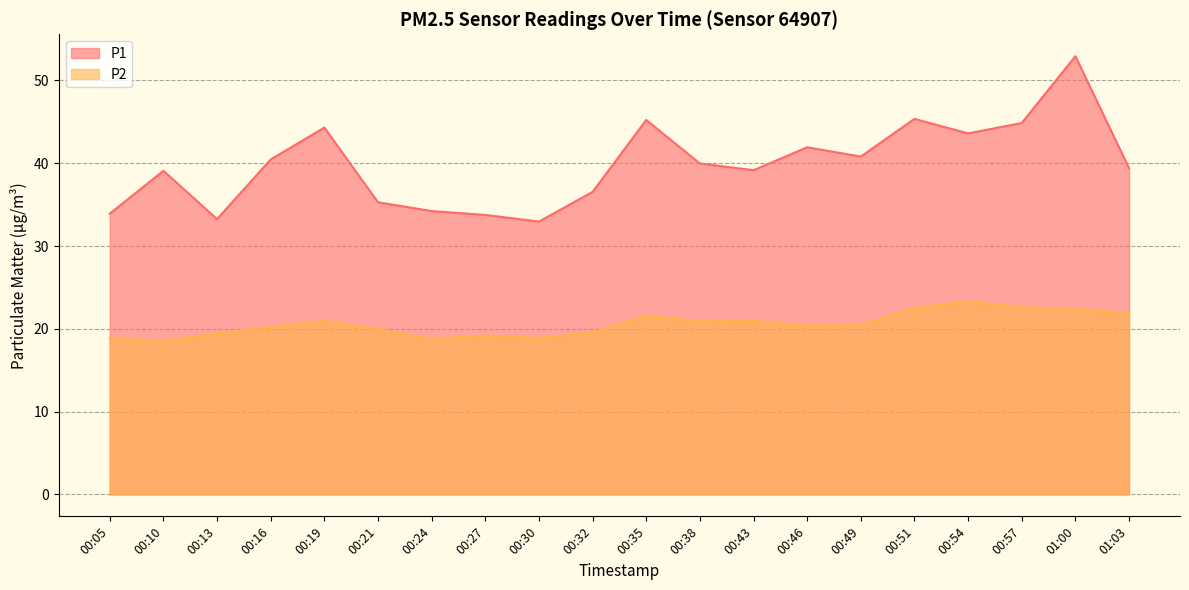

At which label does P2 first exceed 20?

00:16